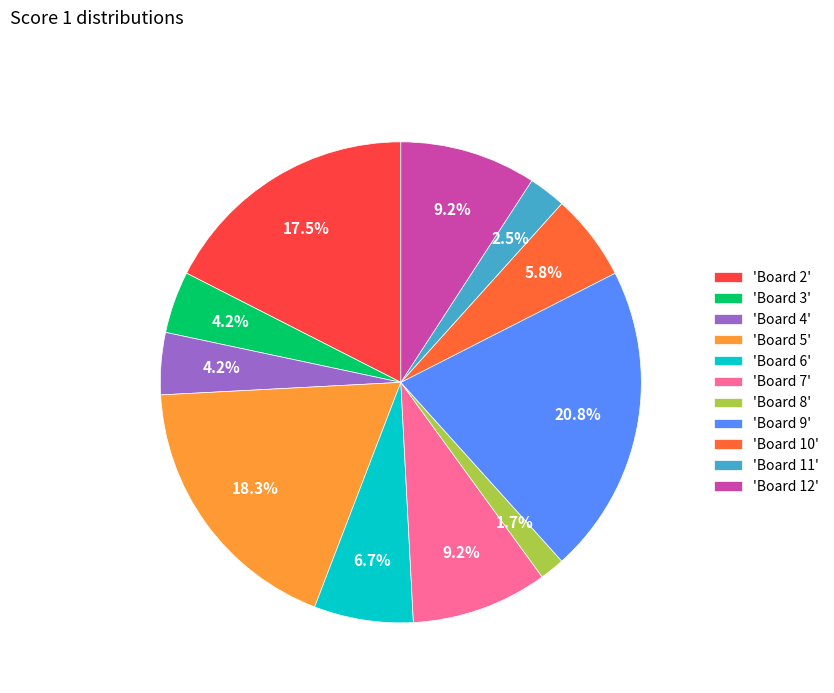

Does 'Board 7' represent more than half of the total?

No